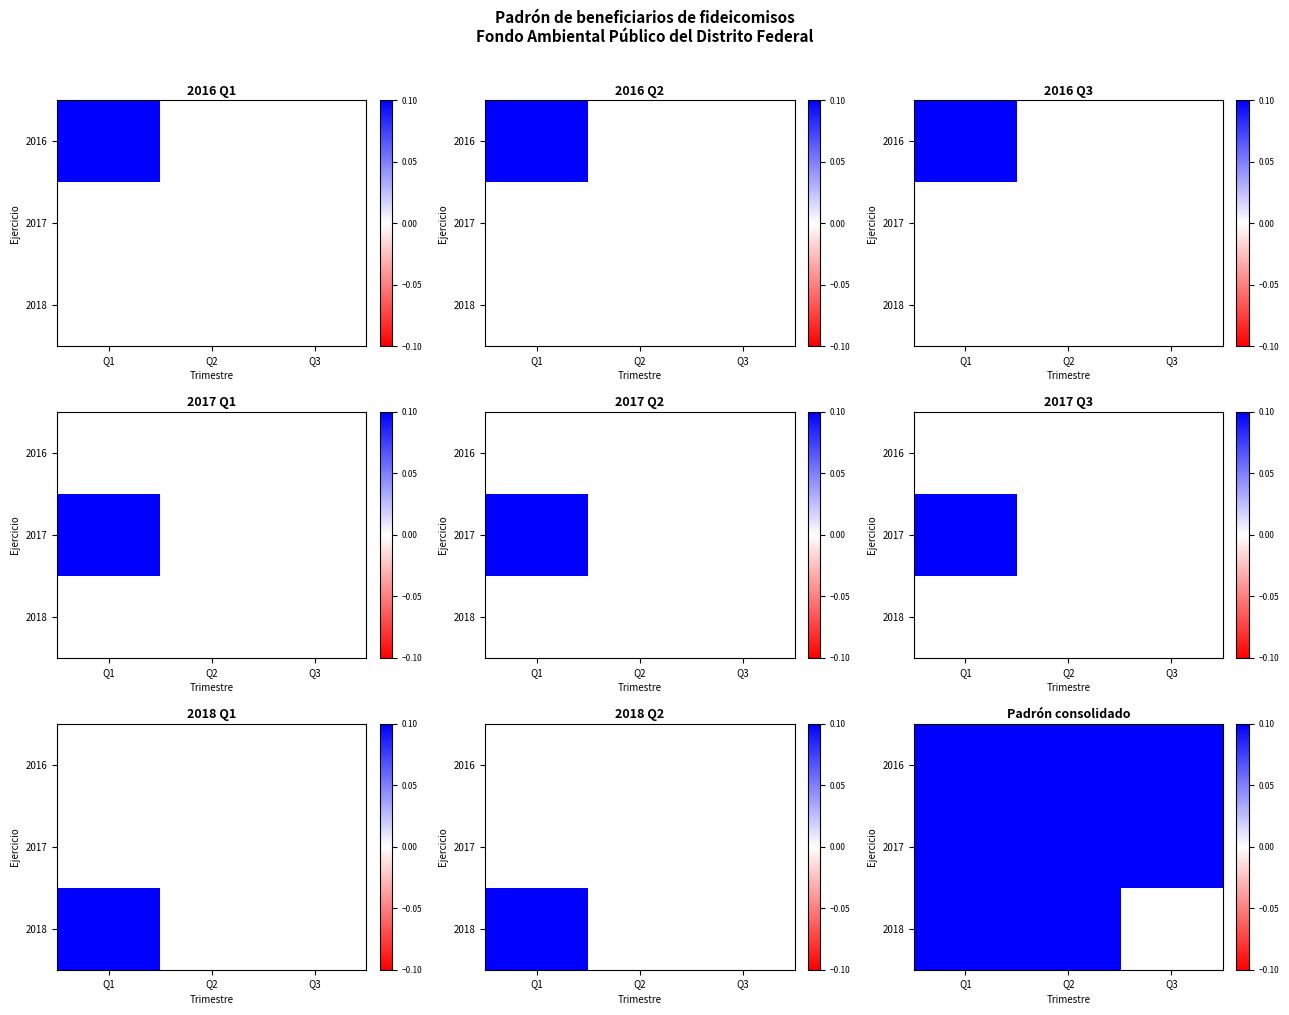

Is it true that 2017 equals 0 at Q2?

False